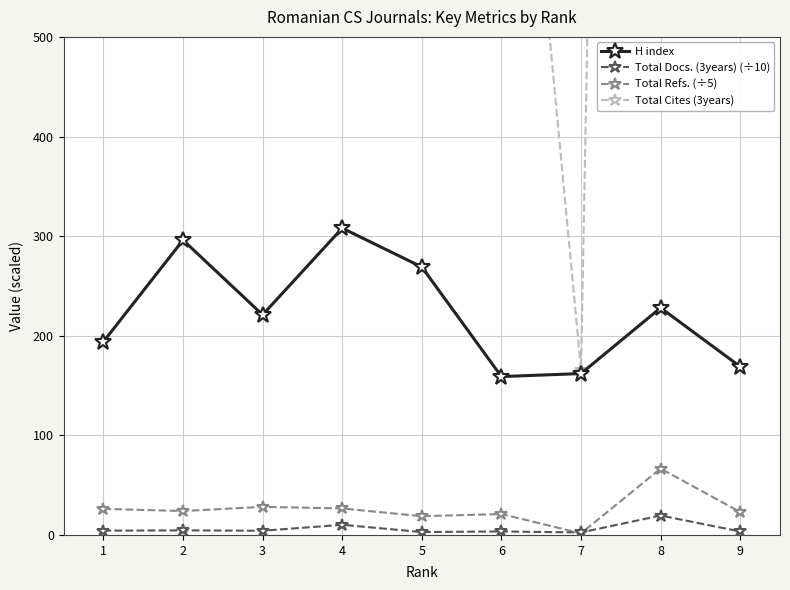

What is the average value of the H index series?

222.9